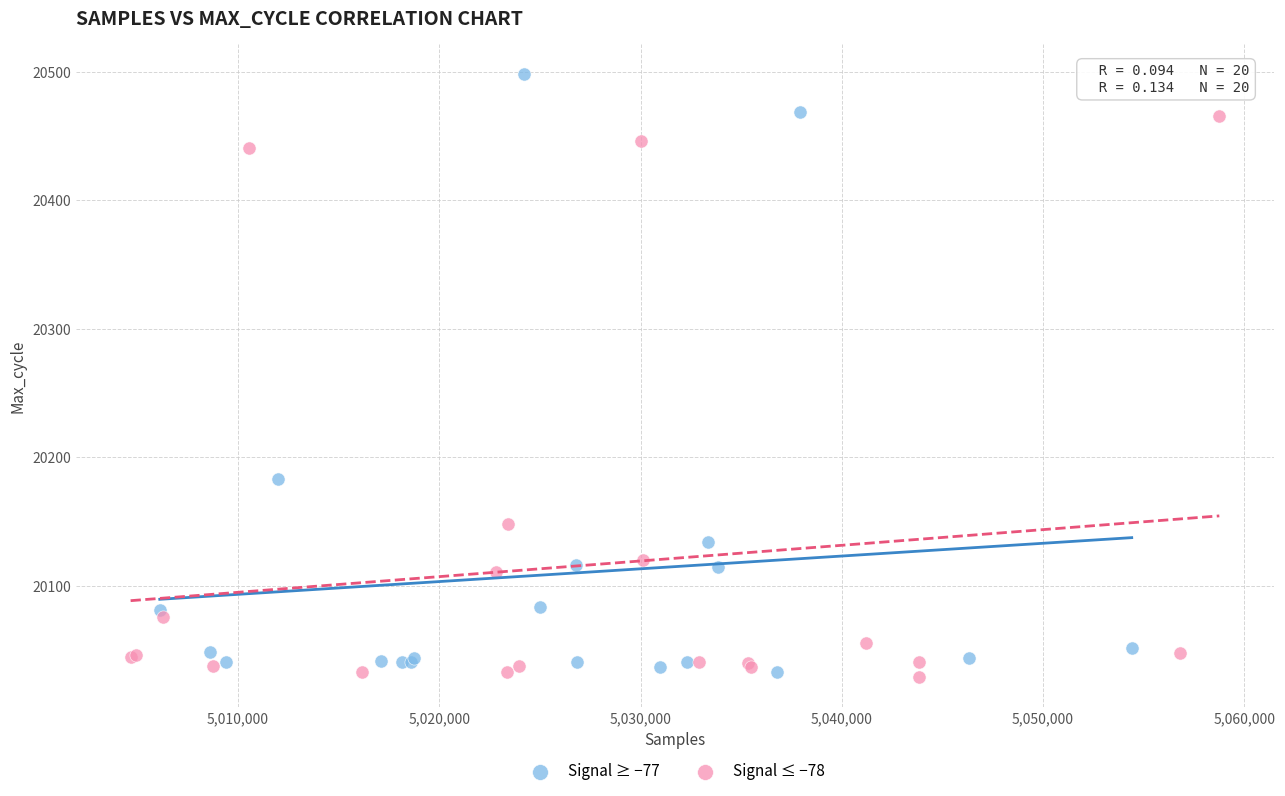

What are all the series names shown in the legend?

Signal ≥ −77, Signal ≤ −78